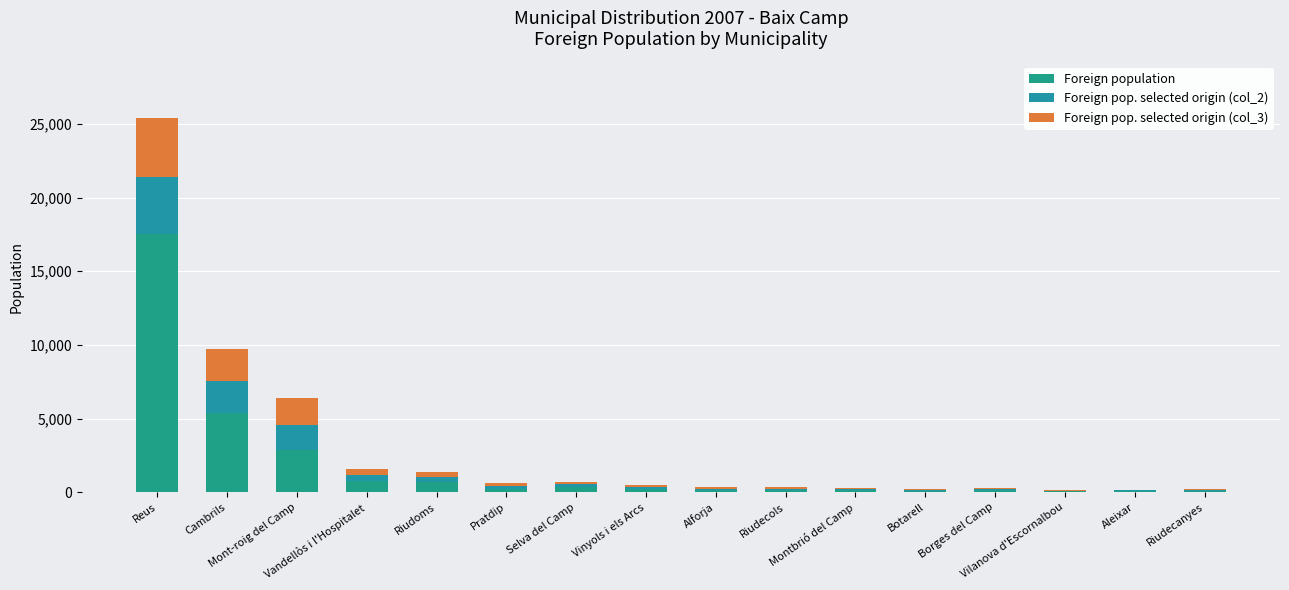

Are the bars grouped side by side (vs. stacked)?

No